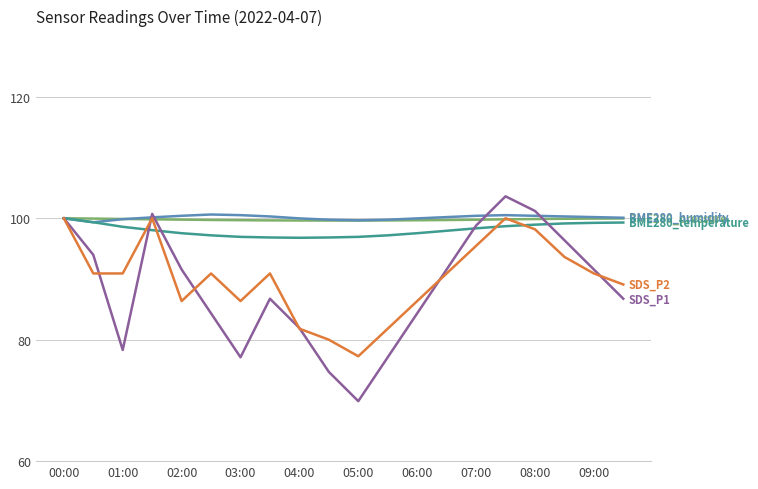

Reading left to right, list all the values displayed in this chart.

BME280_pressure: 100.0	99.9	99.9	99.8	99.8	99.7	99.7	99.7	99.6	99.6	99.6	99.6	99.7	99.7	99.8	99.8	99.9	99.9	99.9	100.0
BME280_humidity: 100.0	99.3	99.9	100.1	100.4	100.6	100.5	100.3	100.0	99.8	99.7	99.8	100.0	100.2	100.4	100.5	100.4	100.3	100.2	100.1
BME280_temperature: 100.0	99.3	98.6	98.0	97.5	97.2	96.9	96.8	96.8	96.8	96.9	97.2	97.5	97.9	98.3	98.7	98.9	99.1	99.2	99.3
SDS_P1: 100.0	94.0	78.3	100.7	91.6	84.3	77.1	86.7	81.9	74.7	69.9	77.1	84.3	91.6	98.8	103.6	101.2	96.4	91.6	86.7
SDS_P2: 100.0	90.9	90.9	100.0	86.4	90.9	86.4	90.9	81.8	80.0	77.3	81.8	86.4	90.9	95.5	100.0	98.2	93.6	90.9	89.1